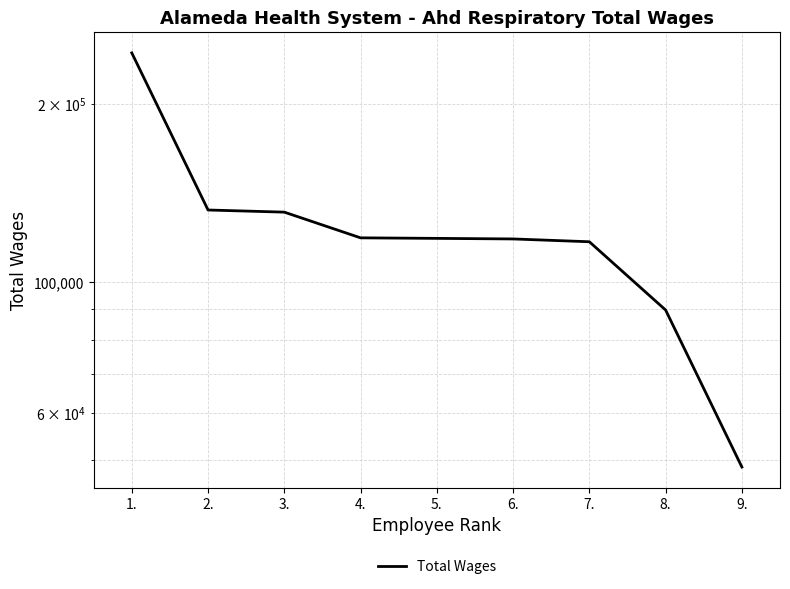

How many data points are less than 118645?

4